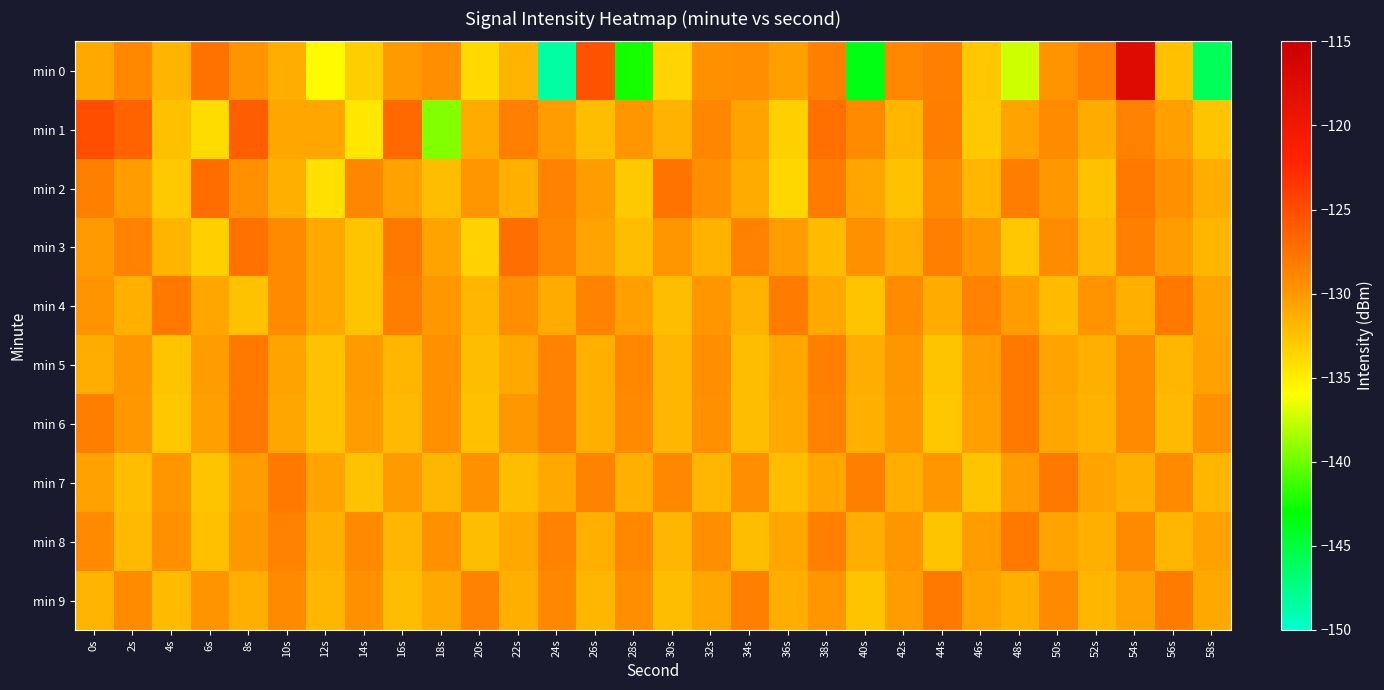

Which series has the largest range (max minus min)?

min 0